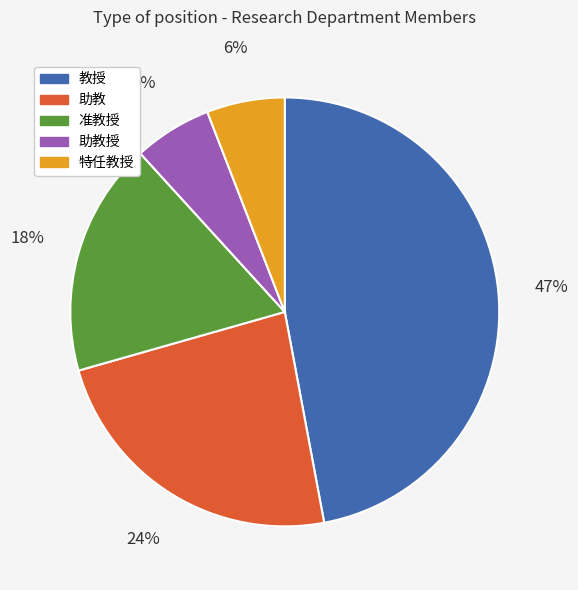

What is the largest slice in the pie chart?

教授